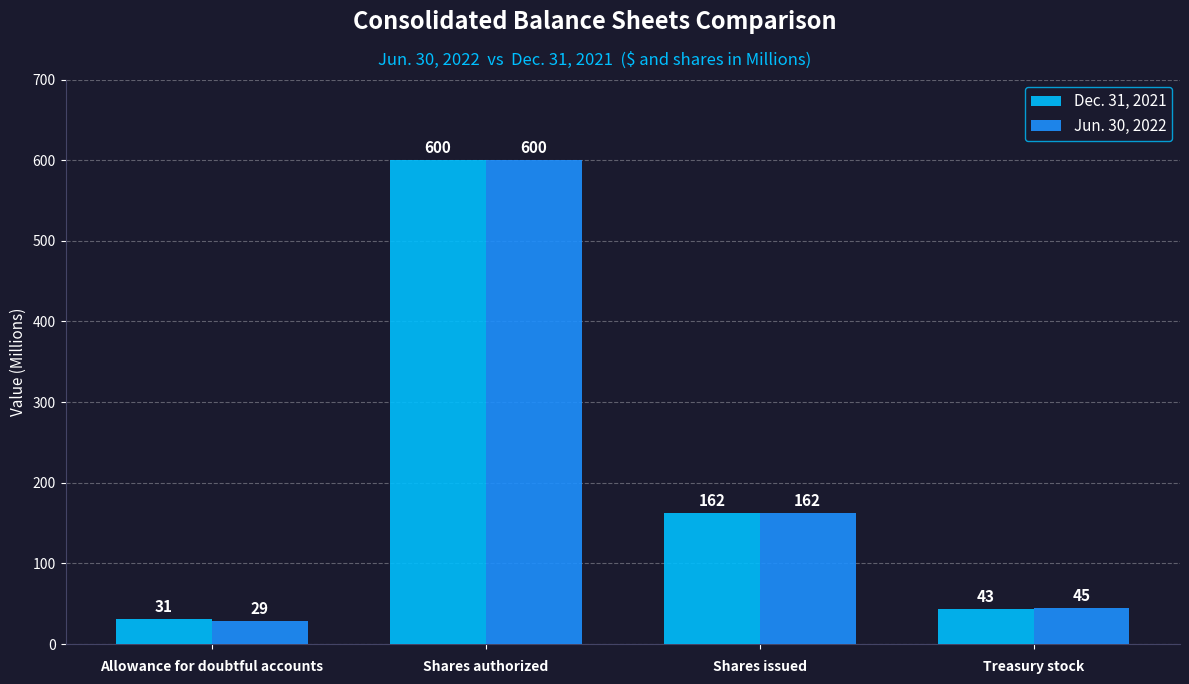

At how many categories does at least one series exceed 42?

3